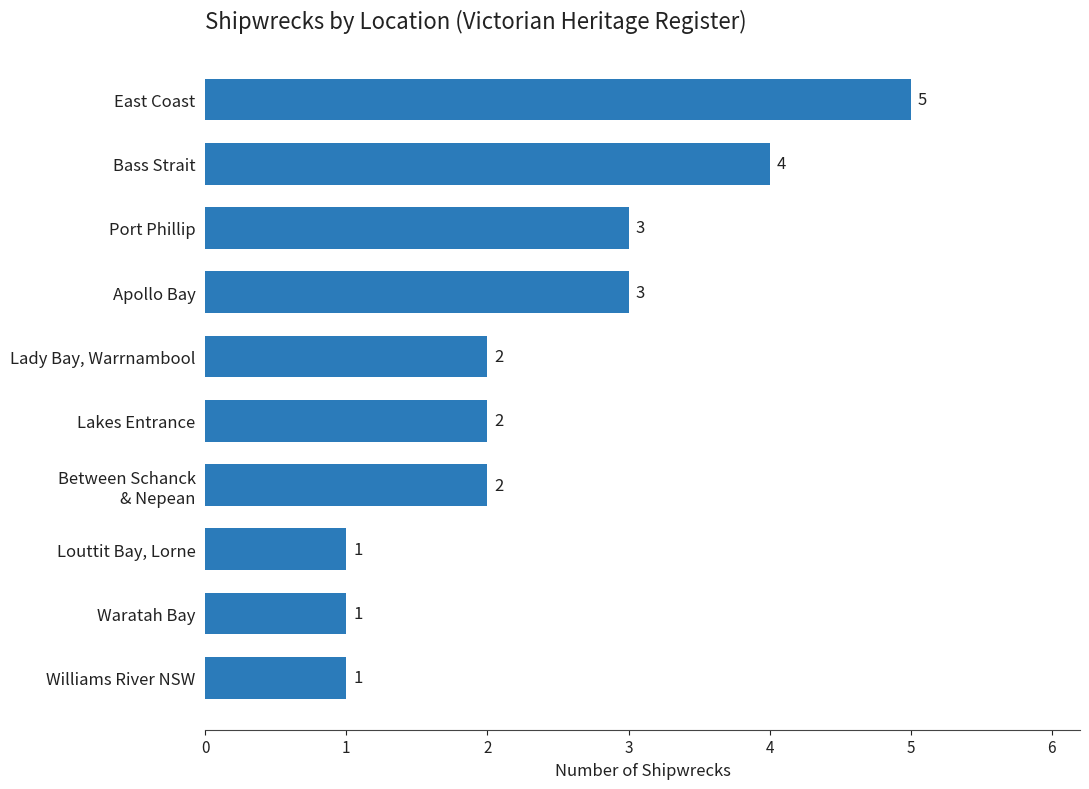

Count the values in the range 1 to 3.

8